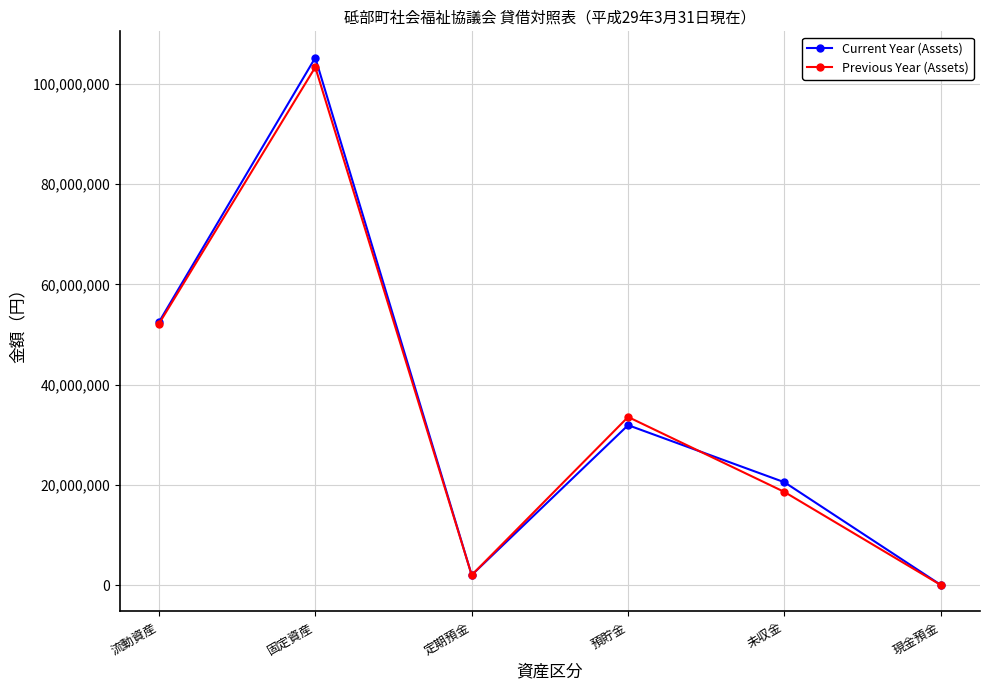

True or false: Current Year (Assets) has a value of 29058485 at 流動資産.

False